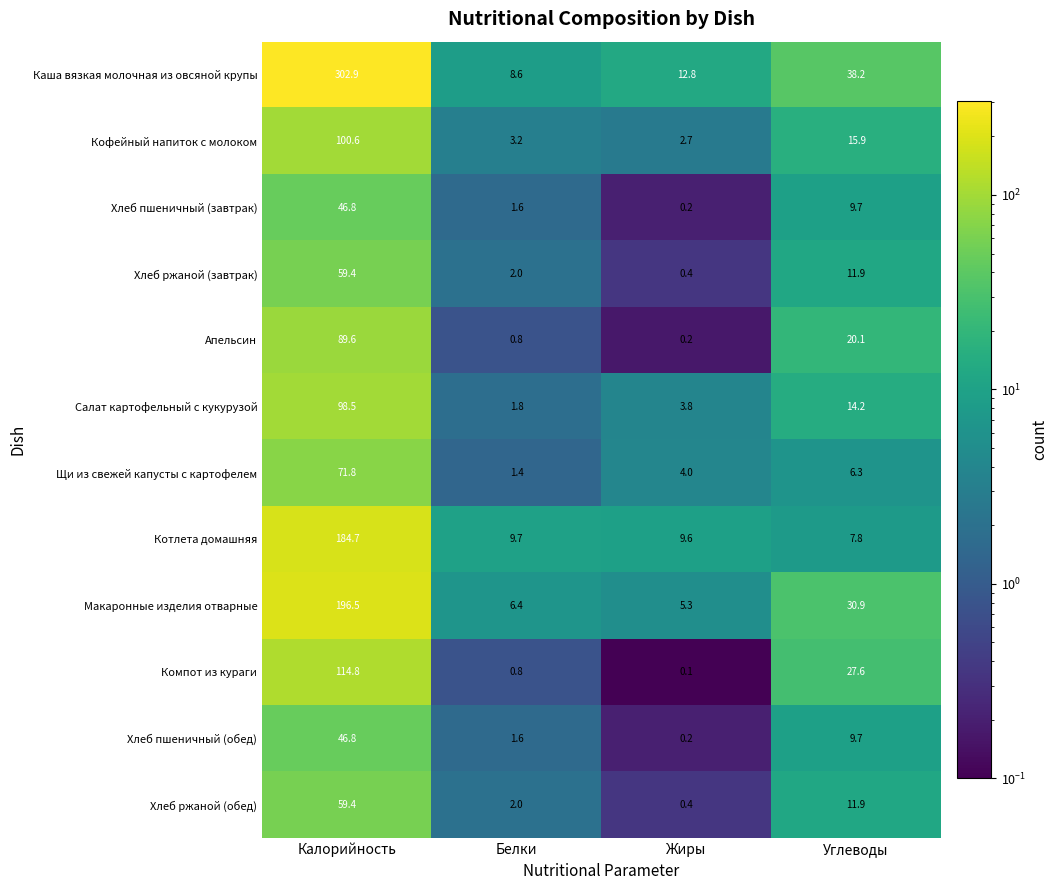

Which series has the widest spread of values?

Каша вязкая молочная из овсяной крупы